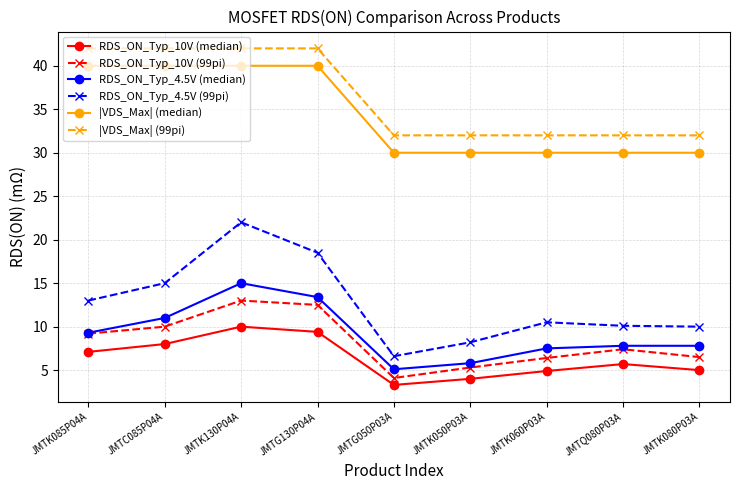

What is the sum of all RDS_ON_Typ_4.5V (99pi) values?

113.9